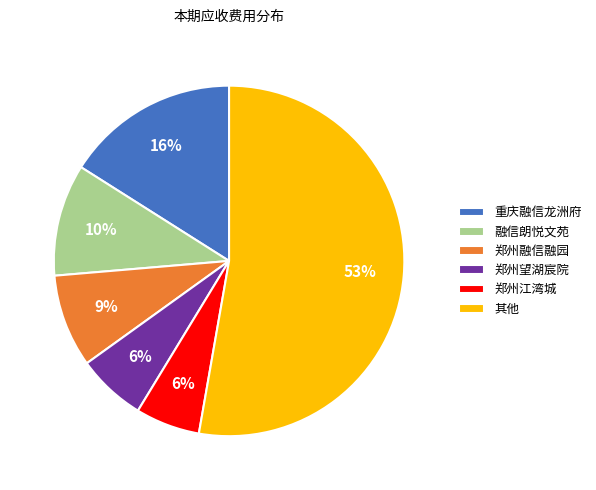

To the nearest percent, what is the difference between the largest and smallest slice percentages?

47%